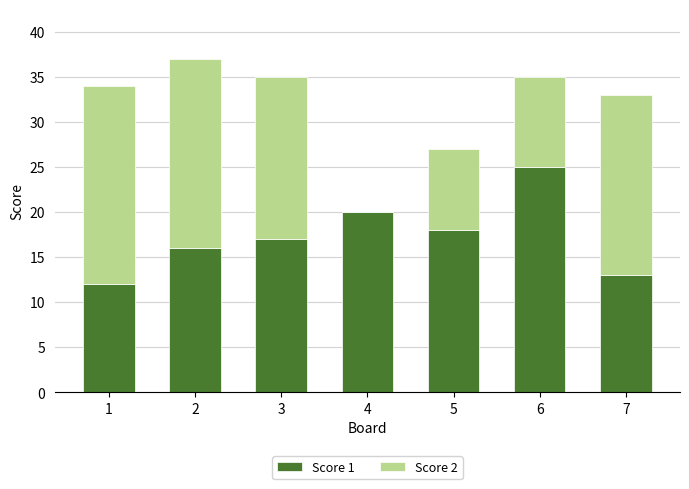

Which category has the highest value in the Score 1 series?

6